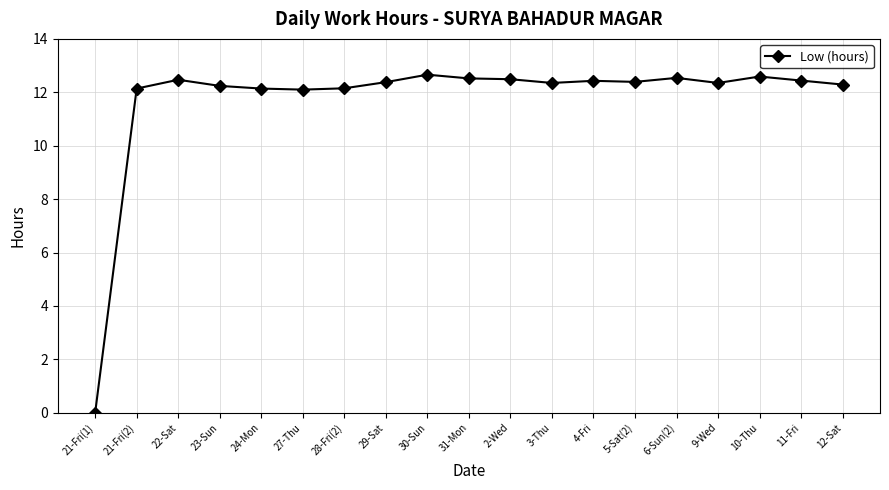

Where does the data first go above 12?

21-Fri(2)